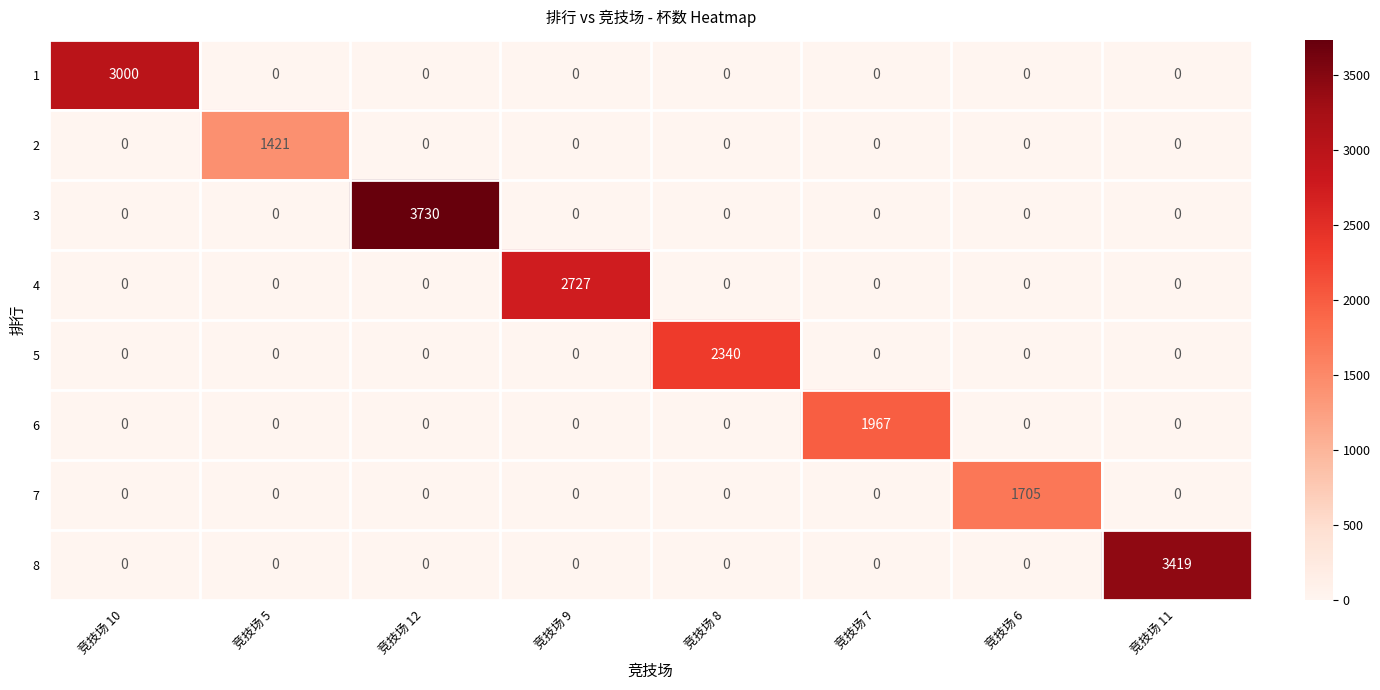

Rank the series by their maximum value, from highest to lowest.

3, 8, 1, 4, 5, 6, 7, 2